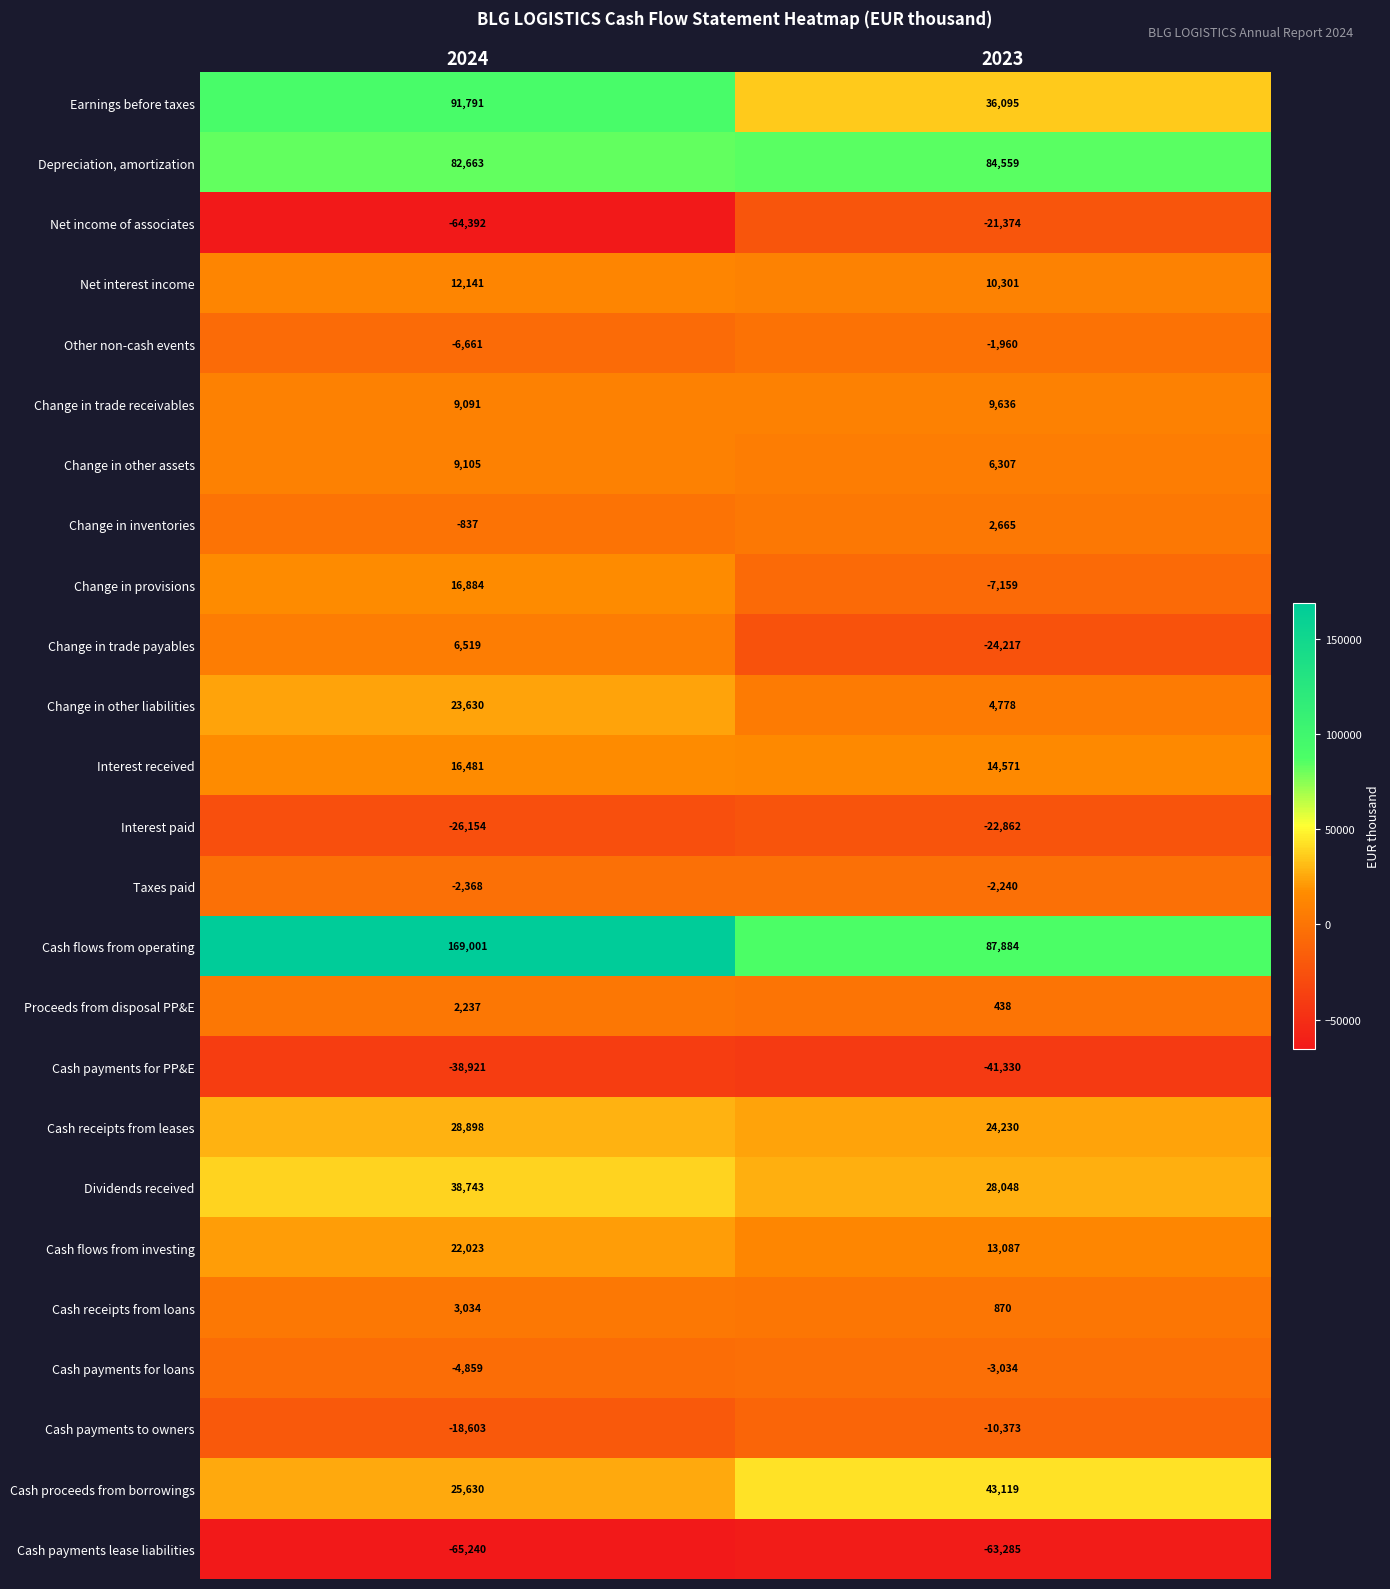

What is the difference between the highest and lowest values at 2024?

234241